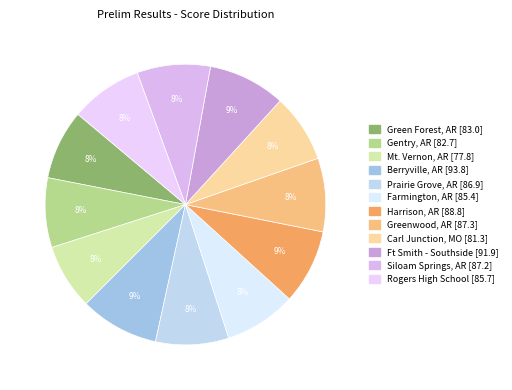

What is the change in value from Mt. Vernon, AR to Carl Junction, MO?

+3.5